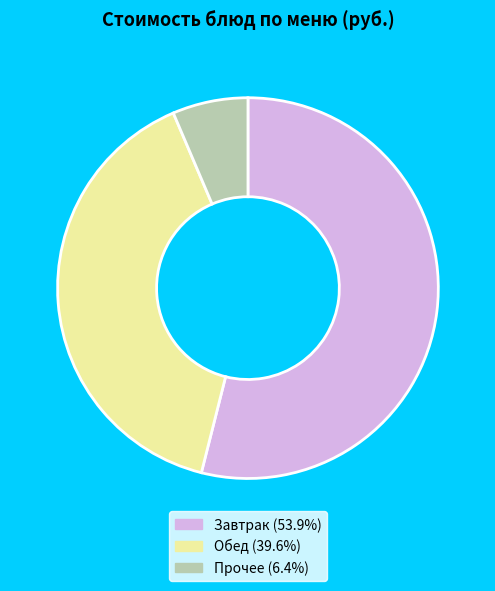

Is there any slice that represents more than half of the pie?

Yes